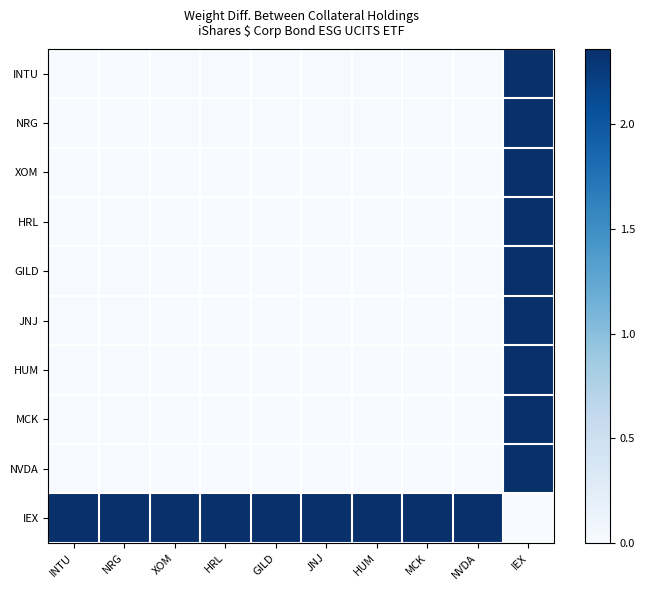

Which category has the lowest value across all series?

INTU